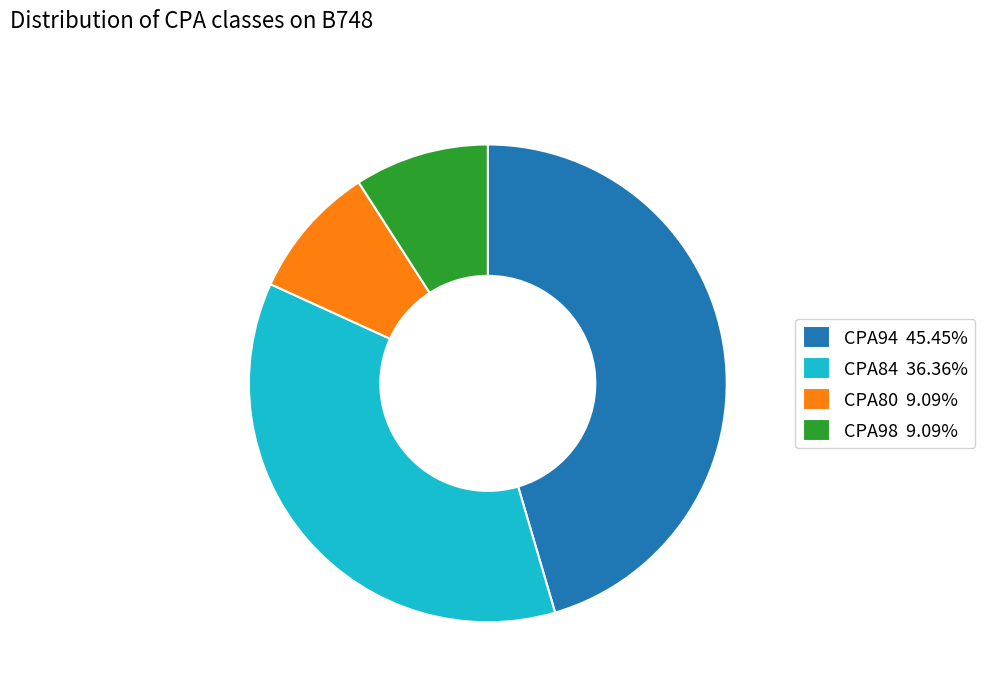

How many segments does this pie chart have?

4